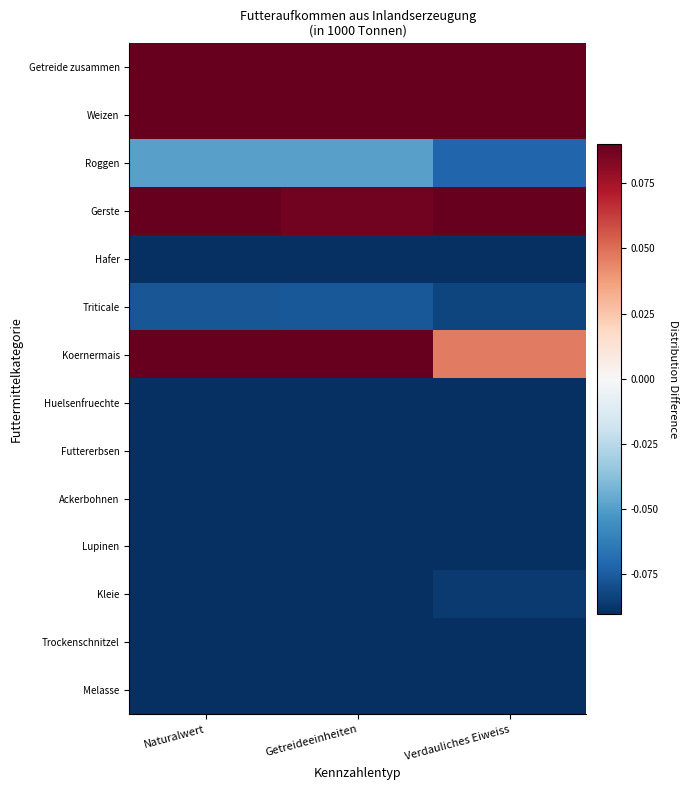

Rank the series at Naturalwert from highest to lowest value.

Getreide zusammen, Weizen, Gerste, Koernermais, Roggen, Triticale, Kleie, Hafer, Huelsenfruechte, Melasse, Trockenschnitzel, Futtererbsen, Ackerbohnen, Lupinen